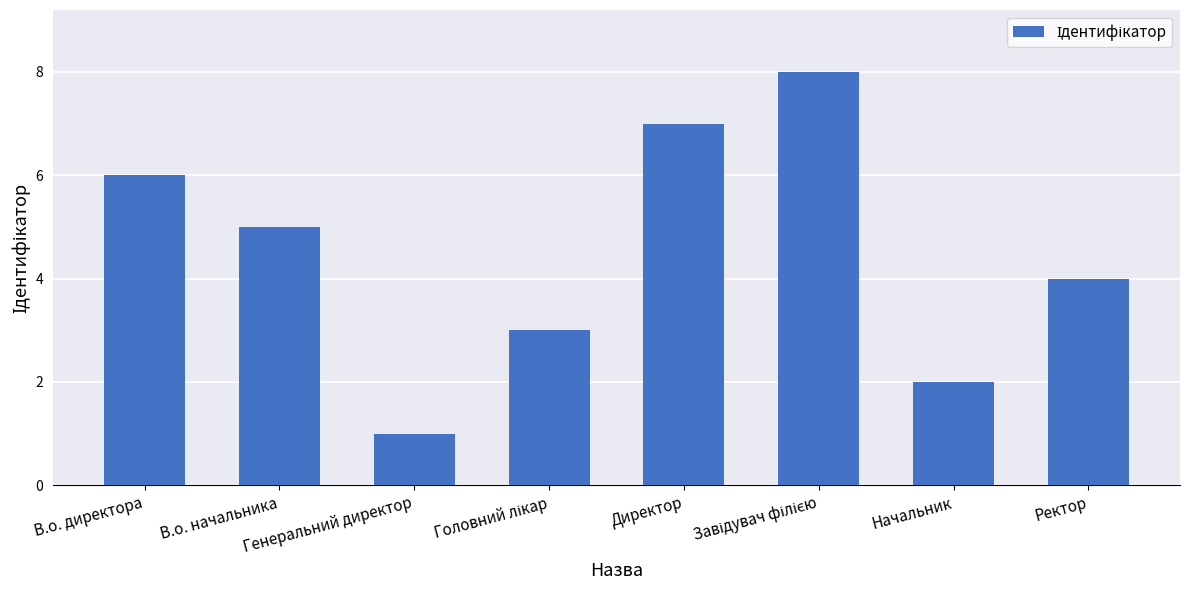

True or false: the data shows 2 at Начальник.

True